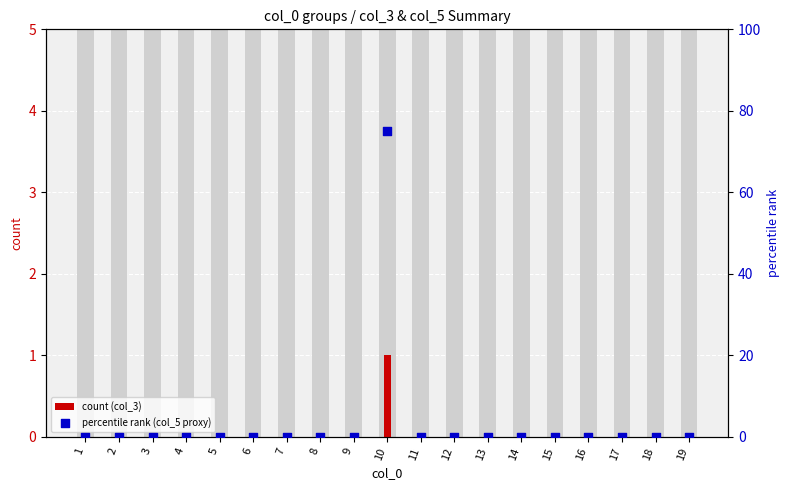

Which series reaches the maximum Y coordinate?

percentile rank (col_5 proxy)